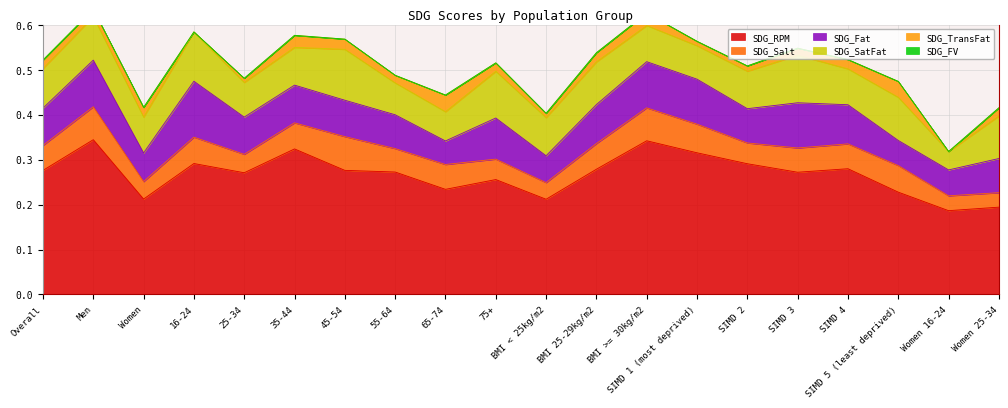

In SDG_TransFat, how many points are higher than both neighbors (excluding endpoints)?

5